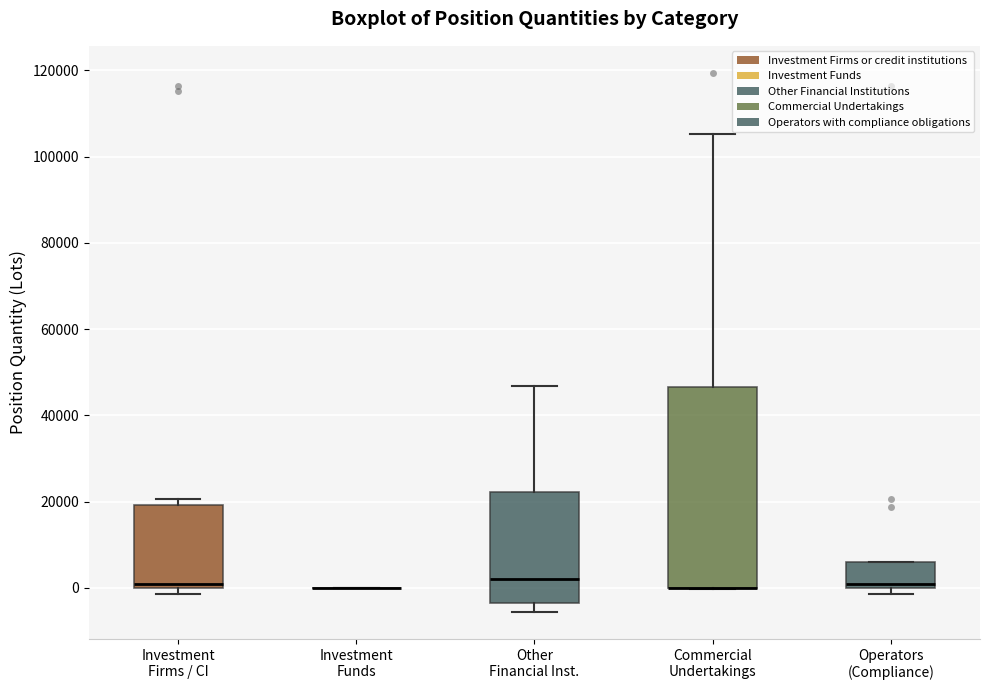

Reading left to right, transcribe this box plot: for each box, give where its median line is, the range the box spans, and where its two whiskers end, as read against the y-axis. The values are not printed on the chart, so give them approximately, as read against the axis.

Investment Firms / CI: median 0 (just above the box's lower edge), box 0 to 20000, whiskers -2000 to 20000 (just above the box's upper edge)
Investment Funds: box collapsed to a line at 0, whiskers 0 to 0
Other Financial Inst.: median 2000, box -4000 to 22000, whiskers -6000 to 46000
Commercial Undertakings: median 0 (drawn on the box's lower edge), box 0 to 46000, whiskers 0 to 106000
Operators (Compliance): median 0 (just above the box's lower edge), box 0 to 6000, whiskers -2000 to 6000